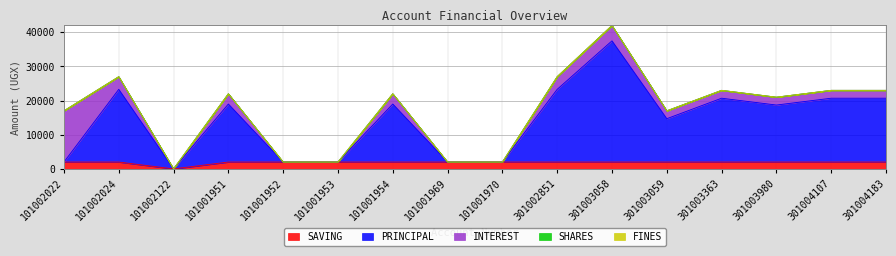

Does the chart have visible grid lines?

Yes